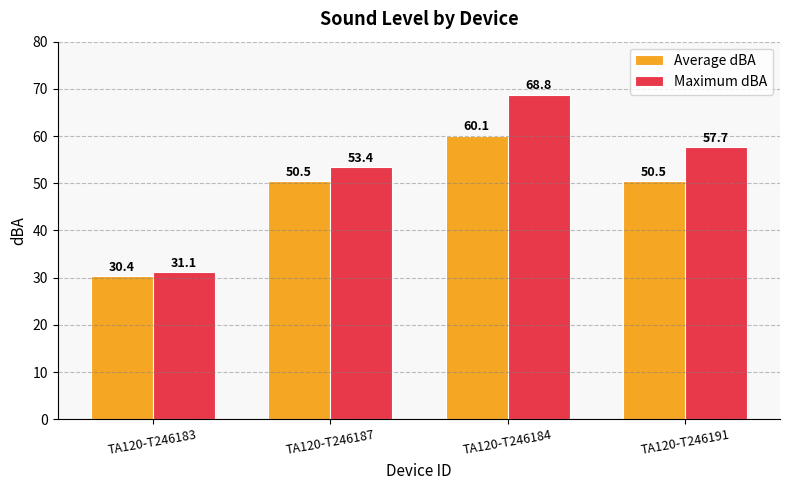

Is it true that Maximum dBA equals 93.8 at TA120-T246187?

False